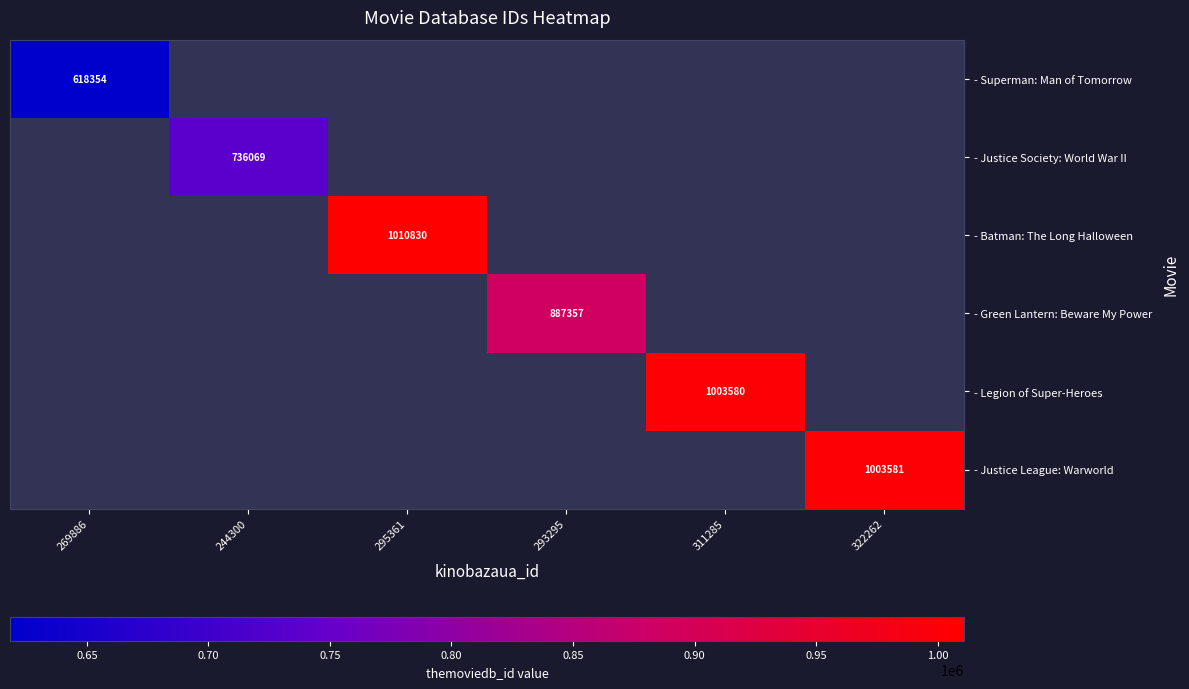

True or false: - Justice League: Warworld has a value of 1003581 at 322262.

True